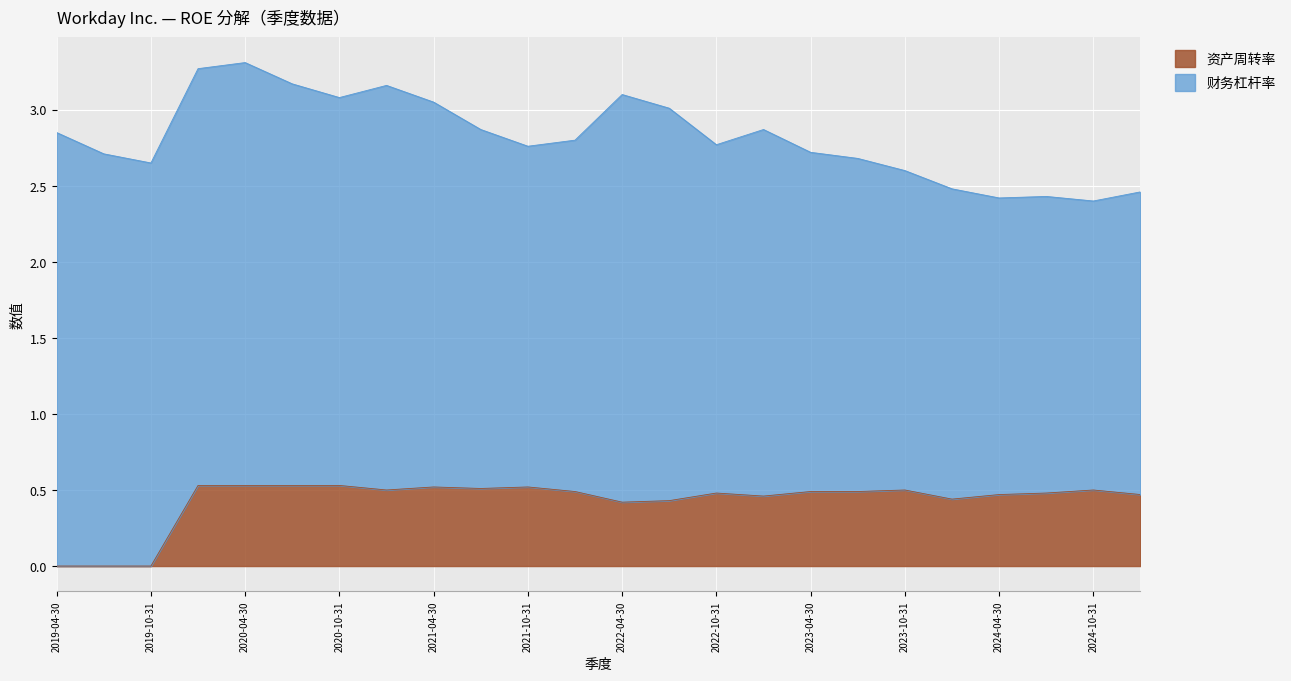

The value of 财务杠杆率 at 2020-04-30 is 4.4. True or false?

False